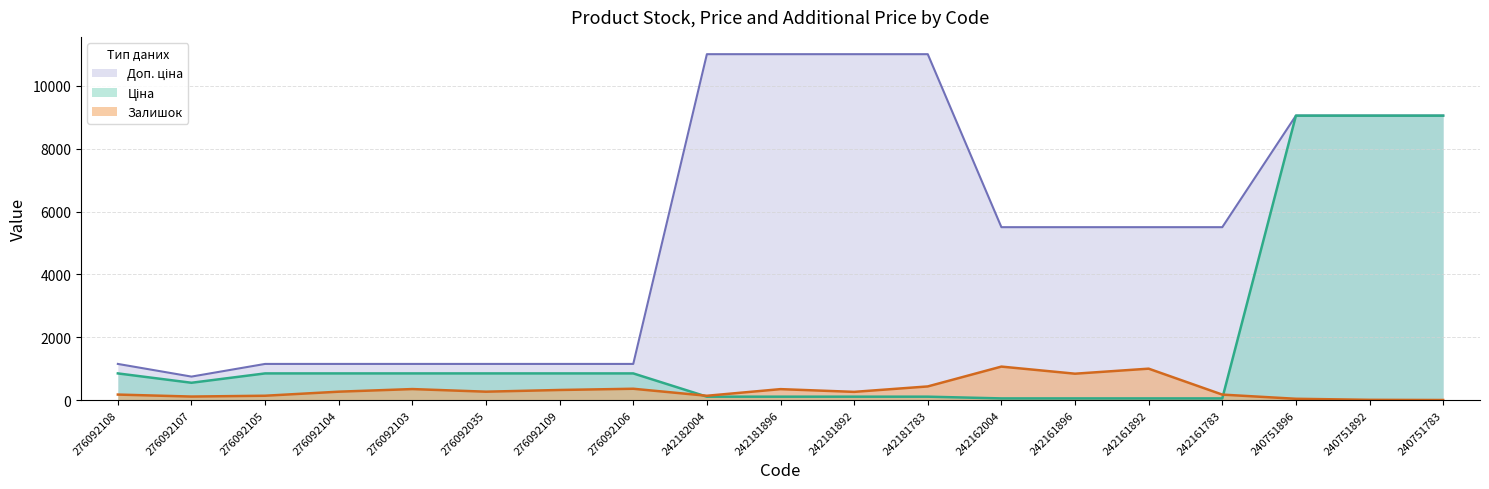

Rank the series at 242181896 from highest to lowest value.

Доп. ціна, Залишок, Ціна